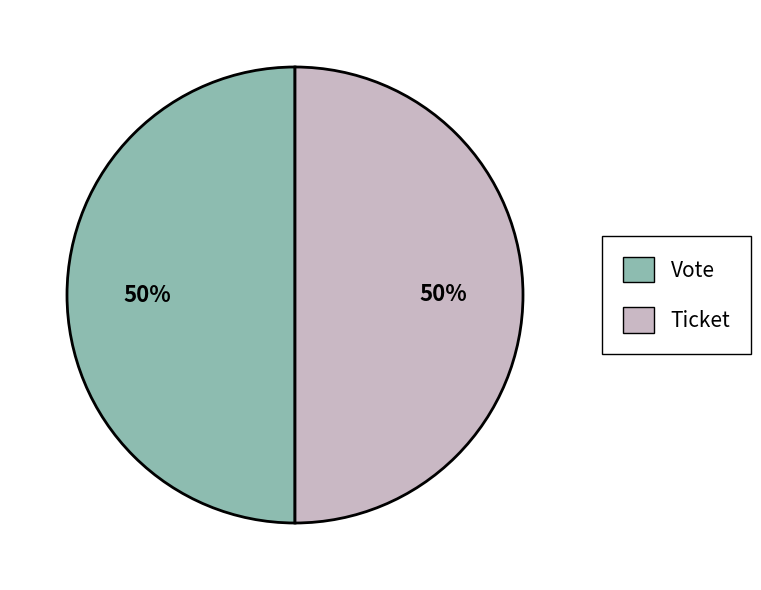

Count the number of slices in the pie.

2